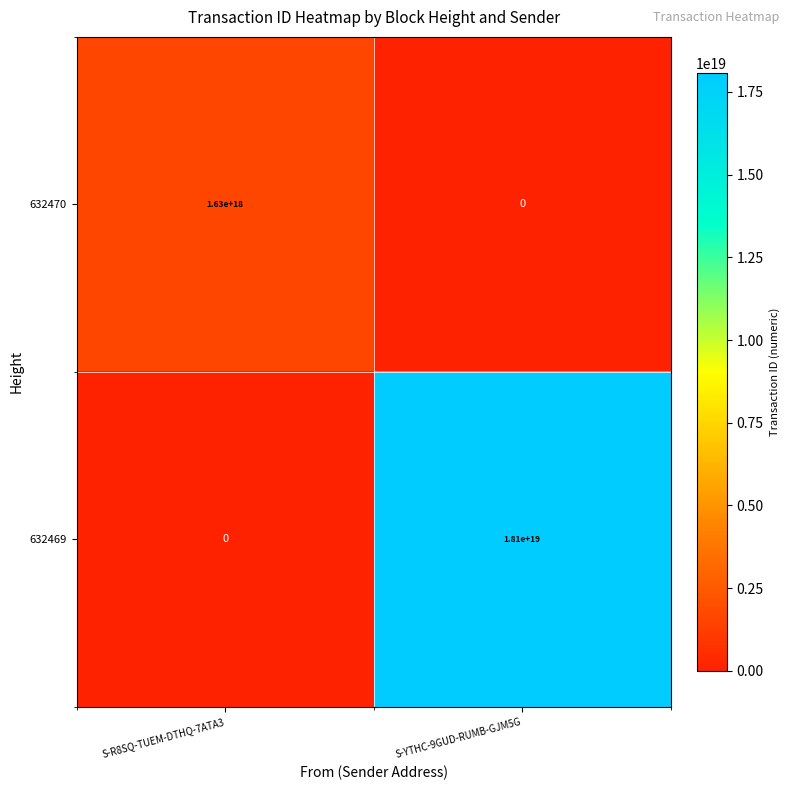

The value of 632469 at S-R8SQ-TUEM-DTHQ-7ATA3 is 12513712892367892480. True or false?

False